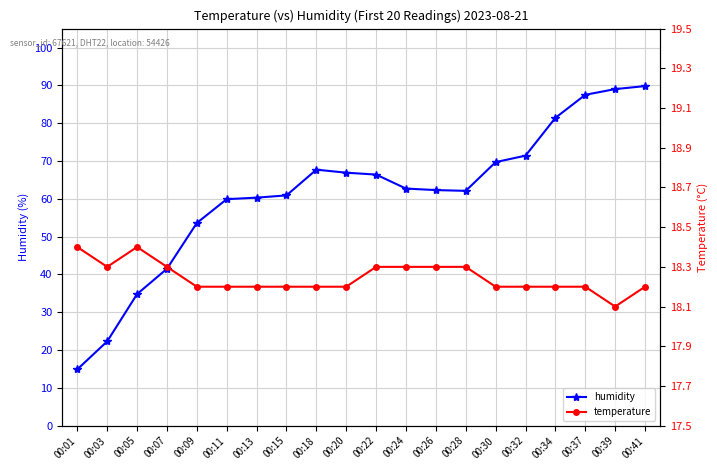

Rank the series by their average value, from lowest to highest.

temperature, humidity